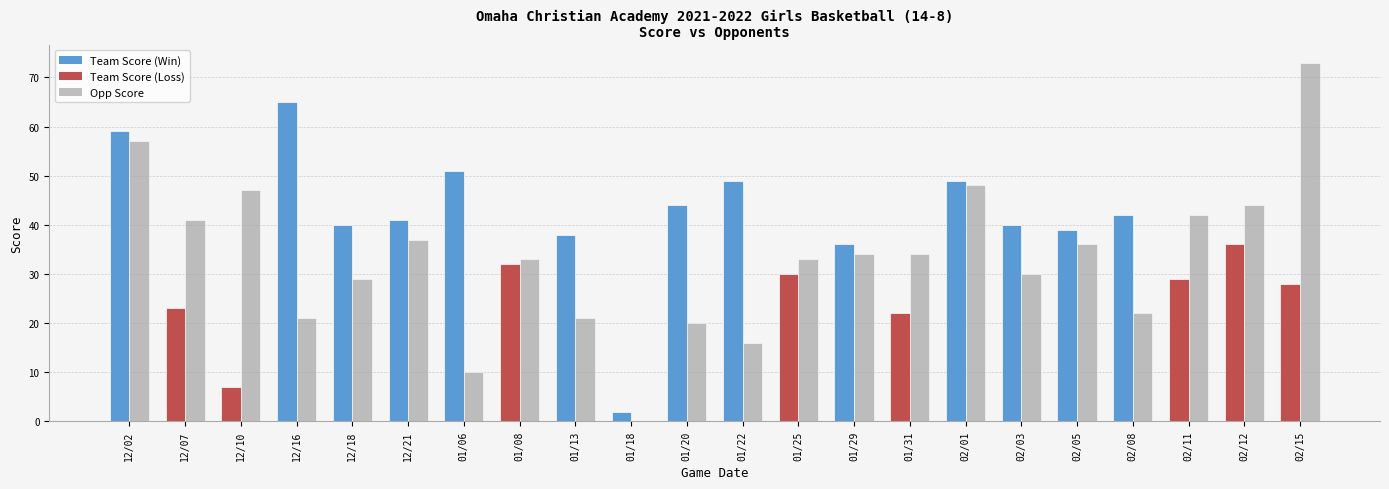

What is the maximum value shown in the chart?

73